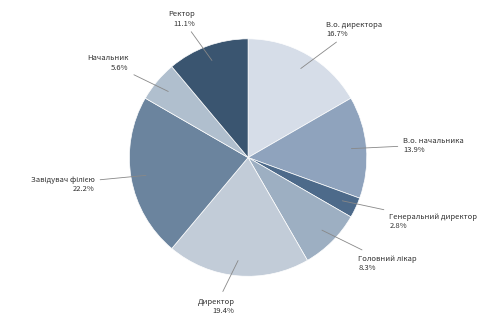

What percentage is the Генеральний директор slice, to the nearest percent?

3%